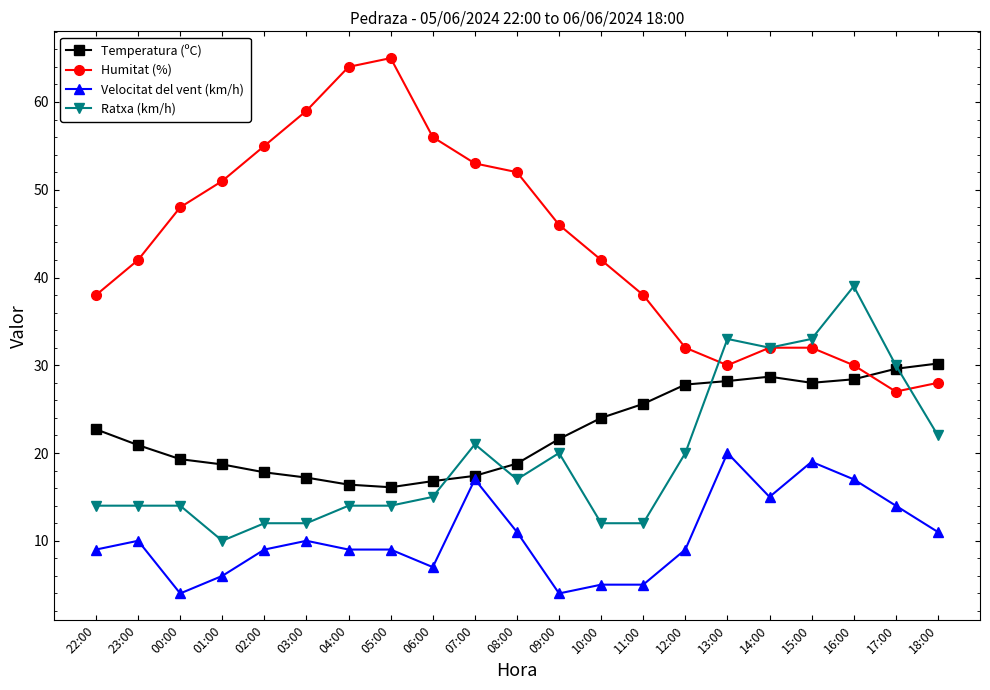

What is the label of the 20th point from the right?

23:00